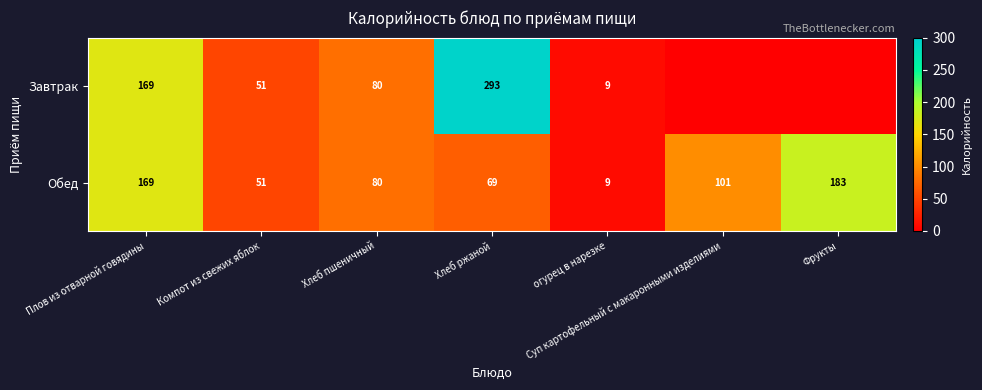

What is the difference between the Завтрак values at Хлеб пшеничный and Хлеб ржаной?

213